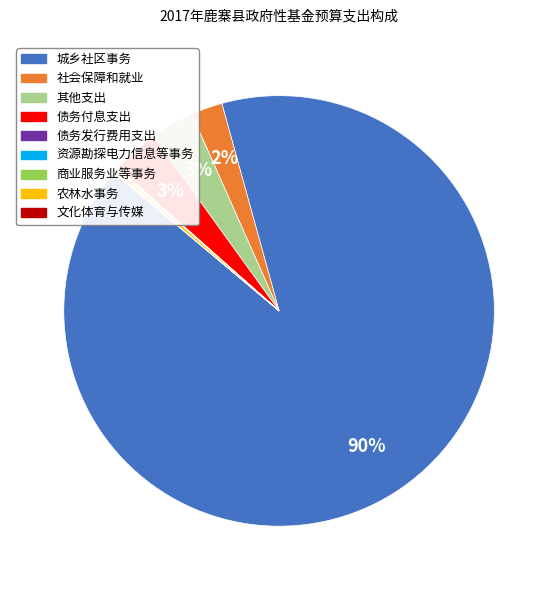

Do 其他支出 and 农林水事务 together represent more than half of the pie?

No